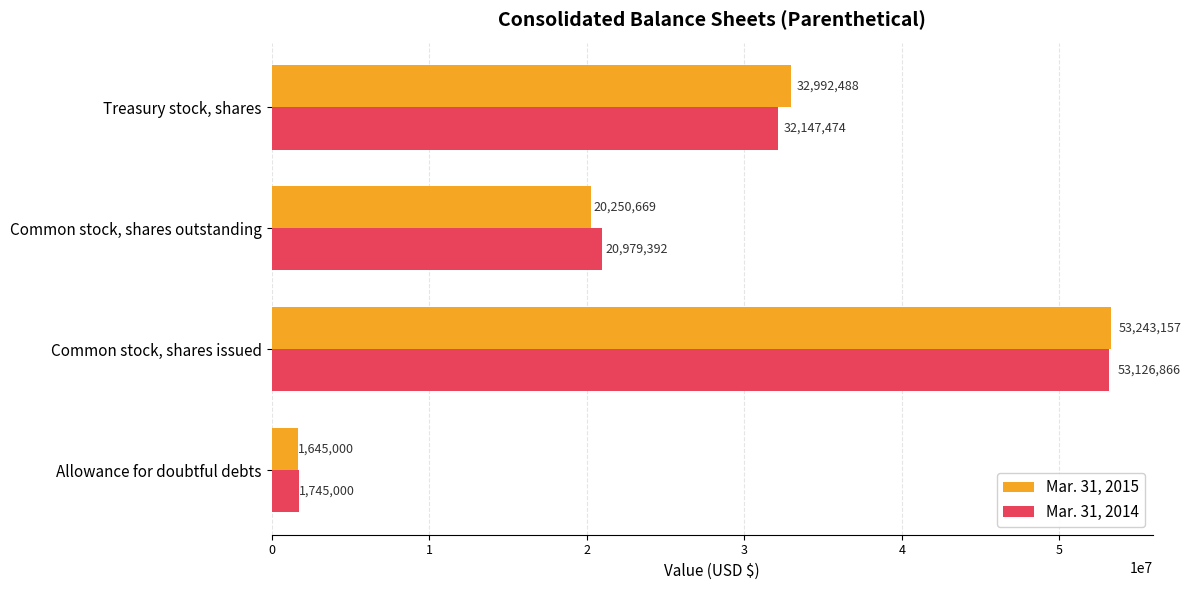

Where is Mar. 31, 2015 nearest to the value 27444078?

Treasury stock, shares